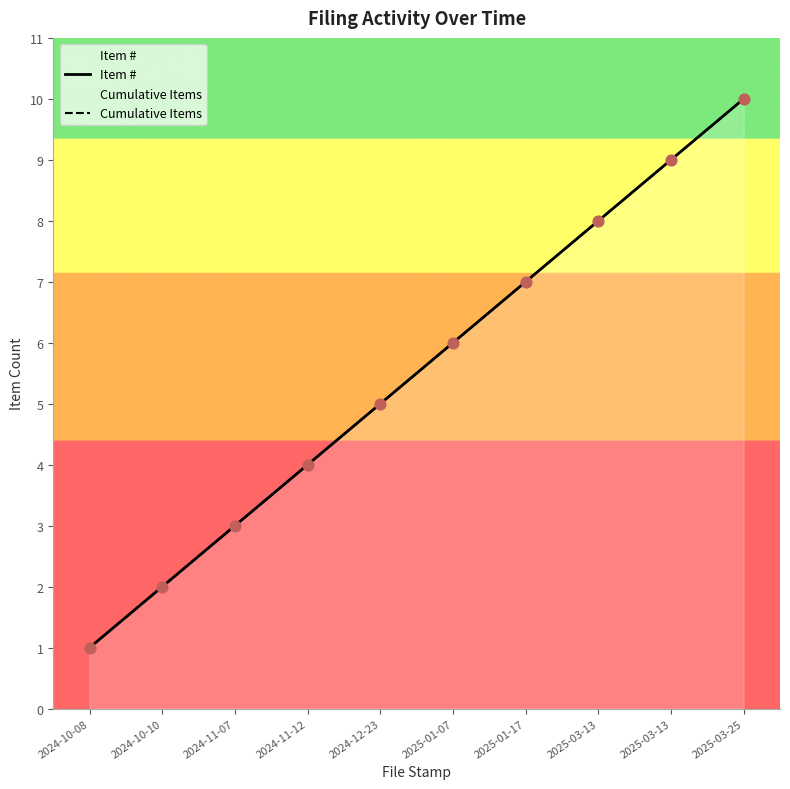

What is the total value across all series at 2025-03-25?

20